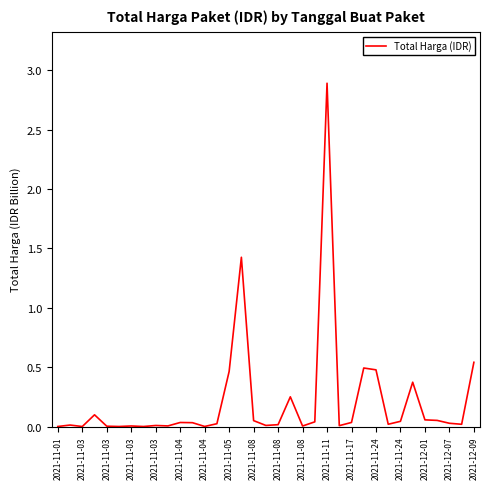

What is the difference between the maximum and minimum values?

2.9